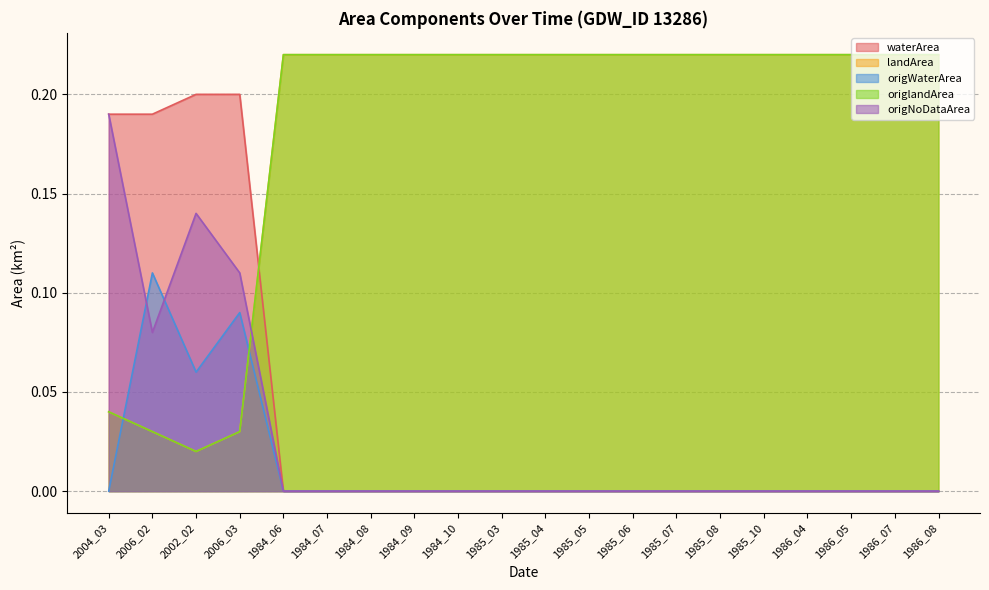

Reading left to right, extract all data points from this chart.

waterArea: 2004_03=0.2	2006_02=0.2	2002_02=0.2	2006_03=0.2	1984_06=0.0	1984_07=0.0	1984_08=0.0	1984_09=0.0	1984_10=0.0	1985_03=0.0	1985_04=0.0	1985_05=0.0	1985_06=0.0	1985_07=0.0	1985_08=0.0	1985_10=0.0	1986_04=0.0	1986_05=0.0	1986_07=0.0	1986_08=0.0
landArea: 2004_03=0.0	2006_02=0.0	2002_02=0.0	2006_03=0.0	1984_06=0.2	1984_07=0.2	1984_08=0.2	1984_09=0.2	1984_10=0.2	1985_03=0.2	1985_04=0.2	1985_05=0.2	1985_06=0.2	1985_07=0.2	1985_08=0.2	1985_10=0.2	1986_04=0.2	1986_05=0.2	1986_07=0.2	1986_08=0.2
origWaterArea: 2004_03=0.0	2006_02=0.1	2002_02=0.1	2006_03=0.1	1984_06=0.0	1984_07=0.0	1984_08=0.0	1984_09=0.0	1984_10=0.0	1985_03=0.0	1985_04=0.0	1985_05=0.0	1985_06=0.0	1985_07=0.0	1985_08=0.0	1985_10=0.0	1986_04=0.0	1986_05=0.0	1986_07=0.0	1986_08=0.0
origlandArea: 2004_03=0.0	2006_02=0.0	2002_02=0.0	2006_03=0.0	1984_06=0.2	1984_07=0.2	1984_08=0.2	1984_09=0.2	1984_10=0.2	1985_03=0.2	1985_04=0.2	1985_05=0.2	1985_06=0.2	1985_07=0.2	1985_08=0.2	1985_10=0.2	1986_04=0.2	1986_05=0.2	1986_07=0.2	1986_08=0.2
origNoDataArea: 2004_03=0.2	2006_02=0.1	2002_02=0.1	2006_03=0.1	1984_06=0.0	1984_07=0.0	1984_08=0.0	1984_09=0.0	1984_10=0.0	1985_03=0.0	1985_04=0.0	1985_05=0.0	1985_06=0.0	1985_07=0.0	1985_08=0.0	1985_10=0.0	1986_04=0.0	1986_05=0.0	1986_07=0.0	1986_08=0.0